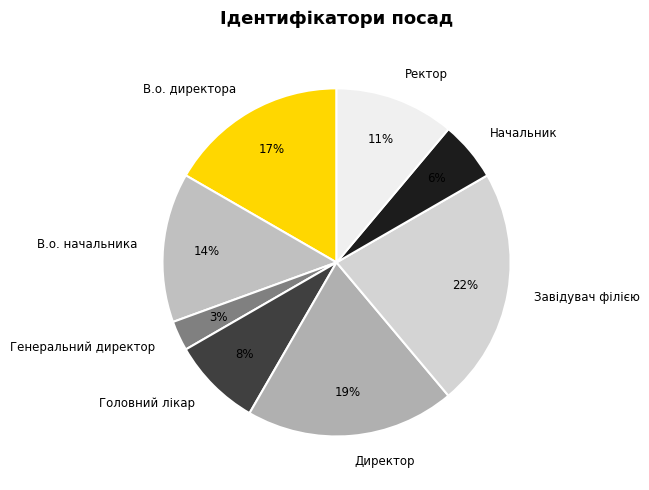

How many slices are in this pie chart?

8